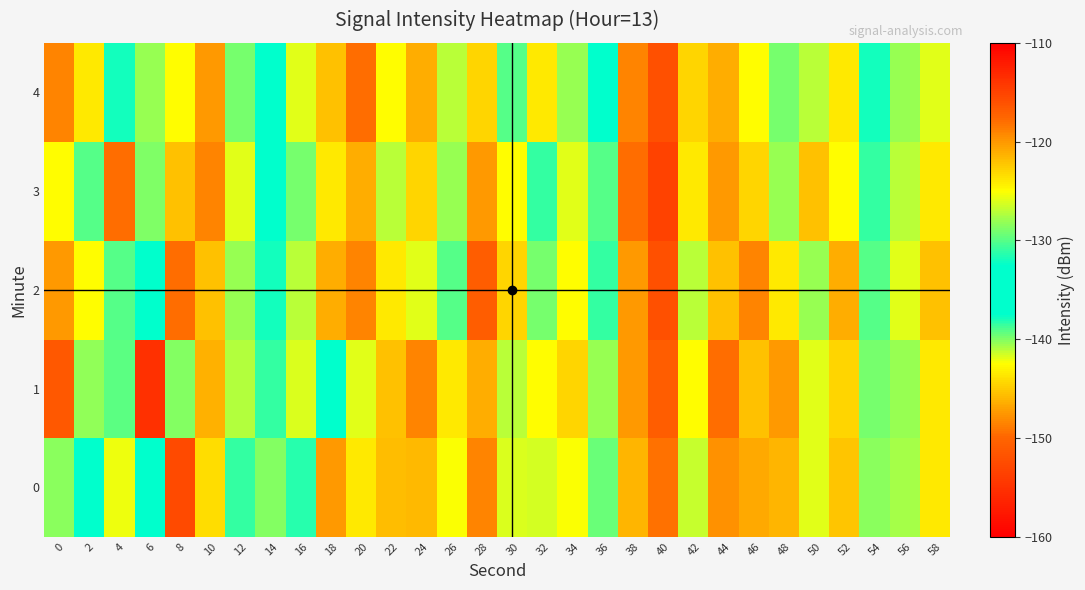

Between 6 and 22, which is larger?

22